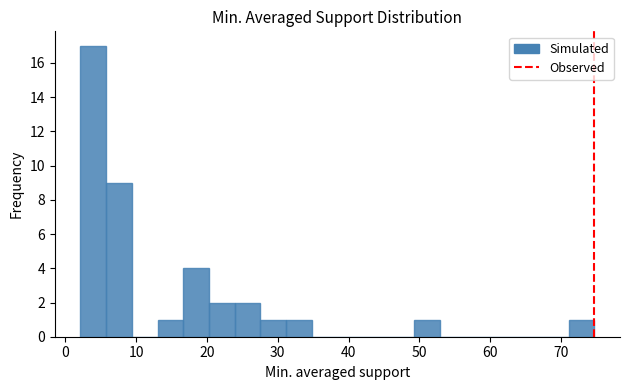

Around what value on the x-axis is the tallest bar? Give the approximate position of its centre, as read against the axis.

4